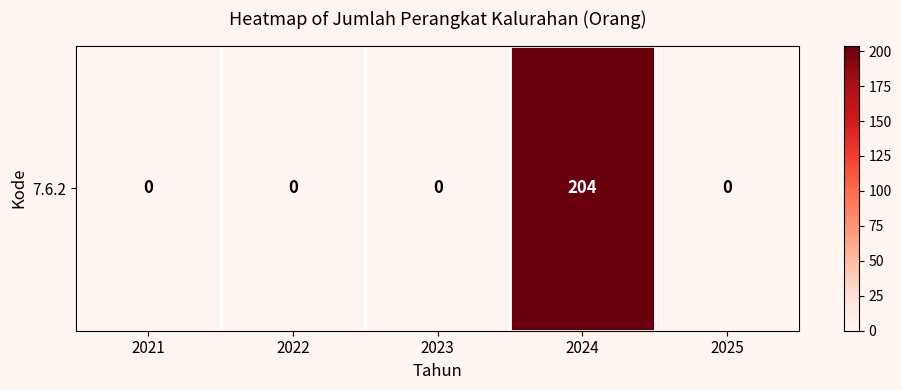

How many distinct data groups are displayed?

1